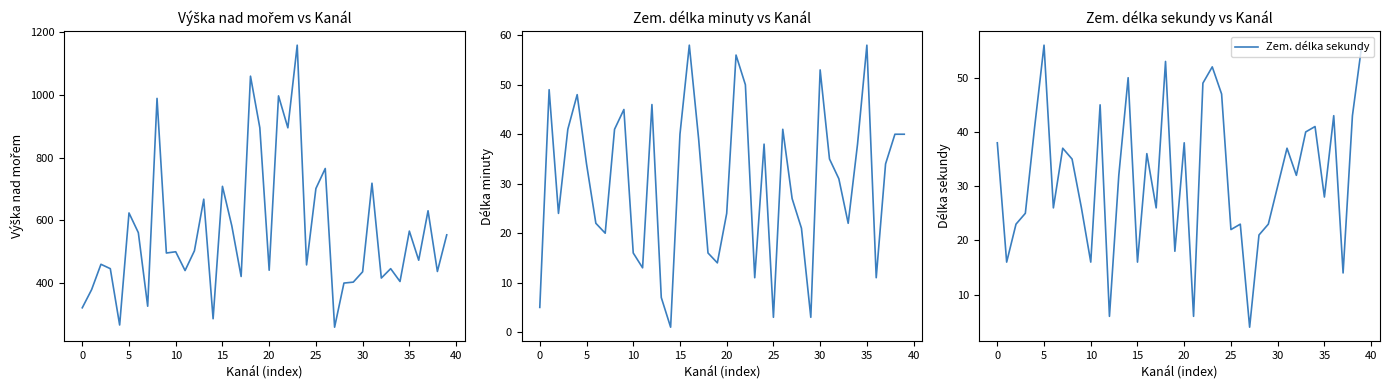

The Zem. délka sekundy series shows 86 at 22. True or false?

False